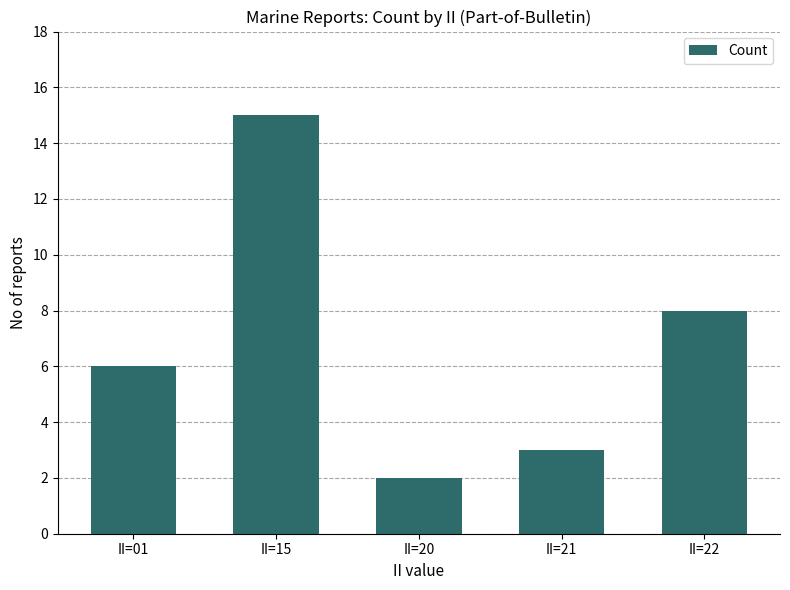

Is it true that the value at II=22 is 8?

True